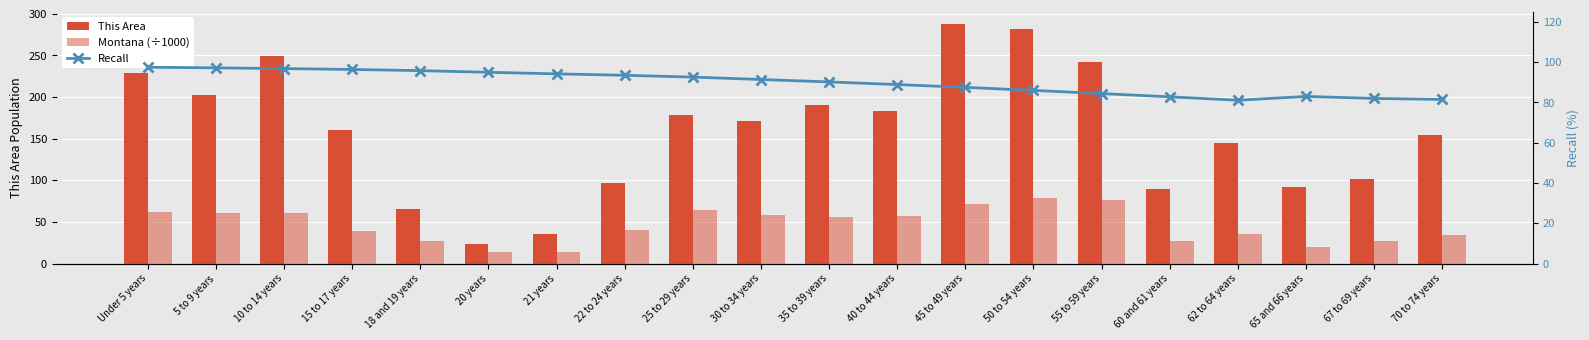

What is the difference between the maximum and second lowest values in the This Area series?

252.0